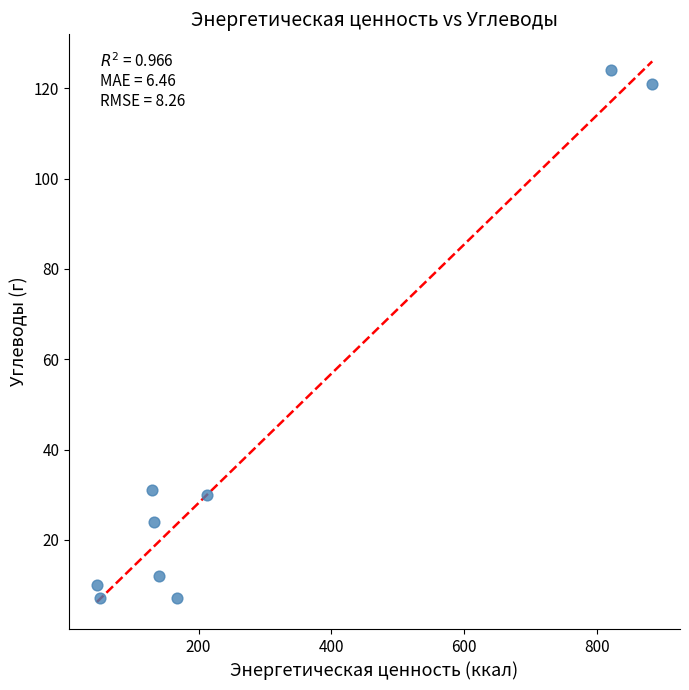

What is the range of X values (max minus min)?

836